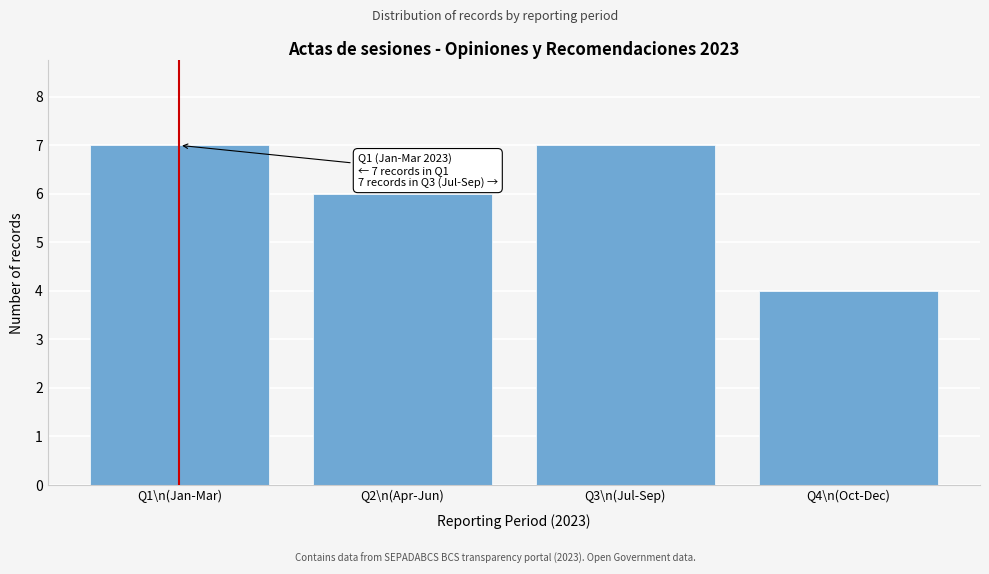

Reading left to right, extract all data points from this chart.

Q1\n(Jan-Mar)=7	Q2\n(Apr-Jun)=6	Q3\n(Jul-Sep)=7	Q4\n(Oct-Dec)=4